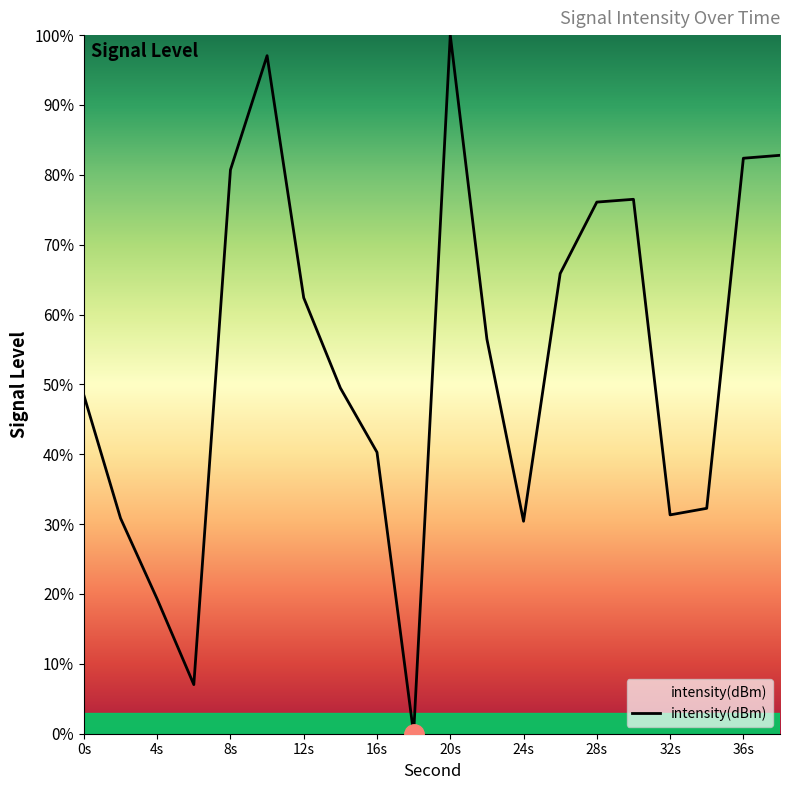

What is the greatest value displayed?

100.0